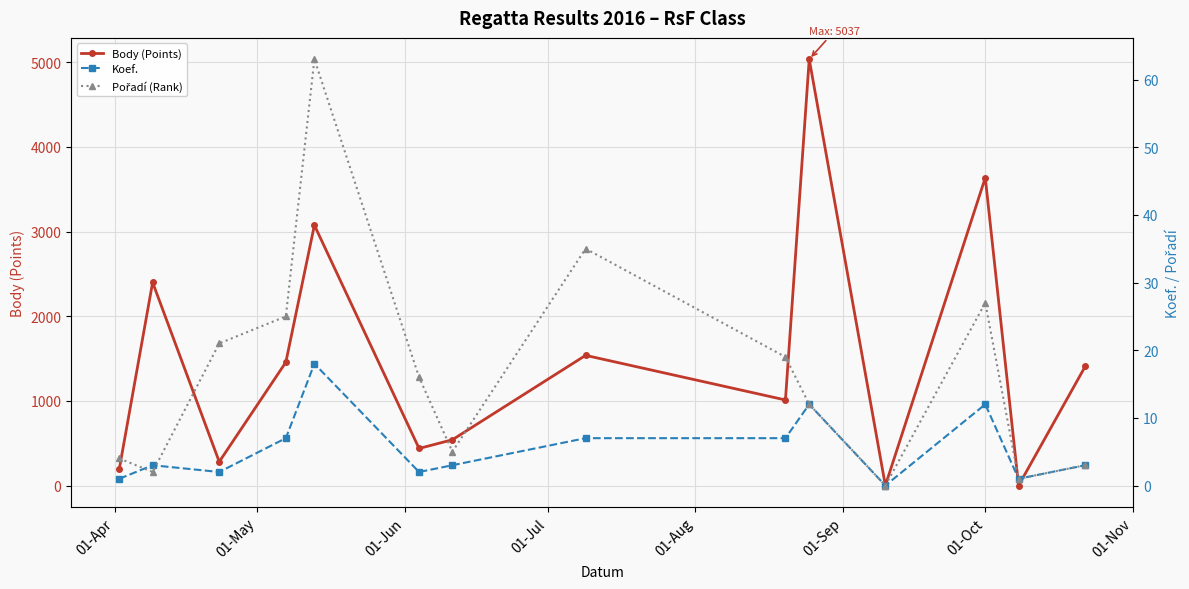

Which series ends up on top after the final intersection of Koef. and Body (Points)?

Body (Points)